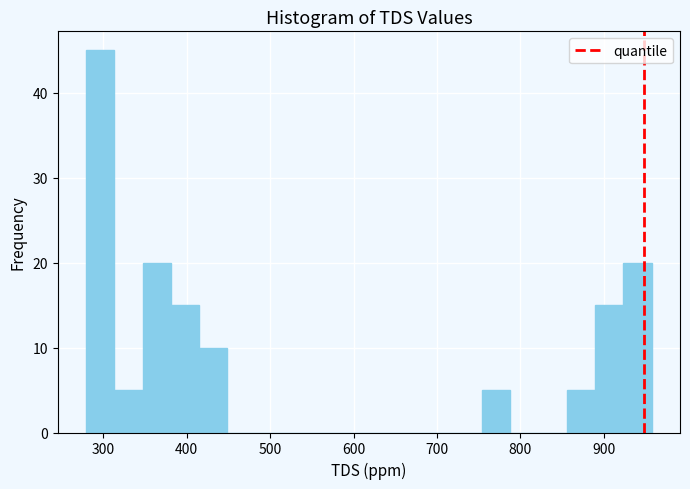

Read against the x-axis, roughly where is the centre of the tallest bar?

300